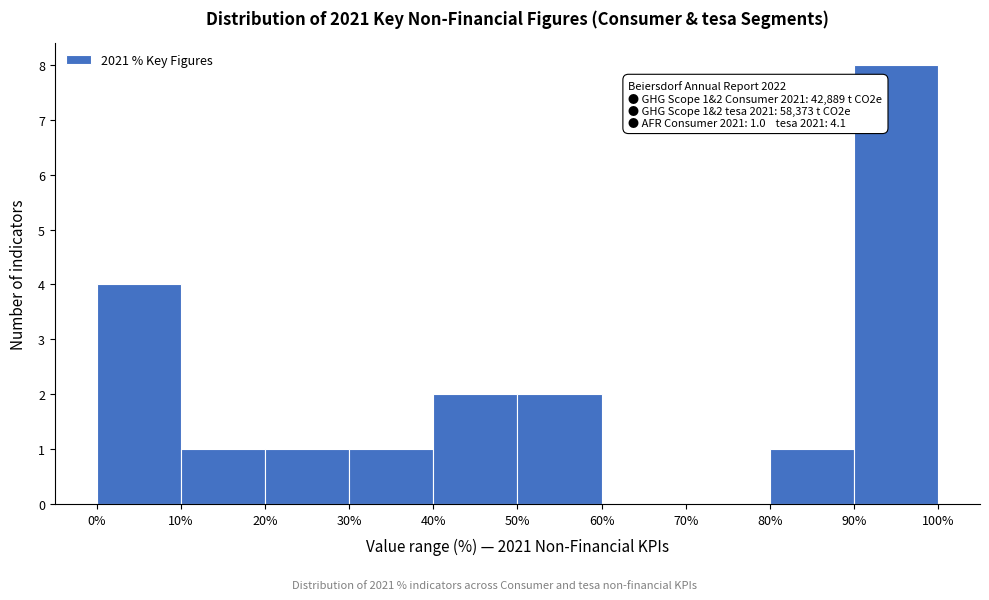

Which range on the x-axis has the tallest bar?

90% to 100%